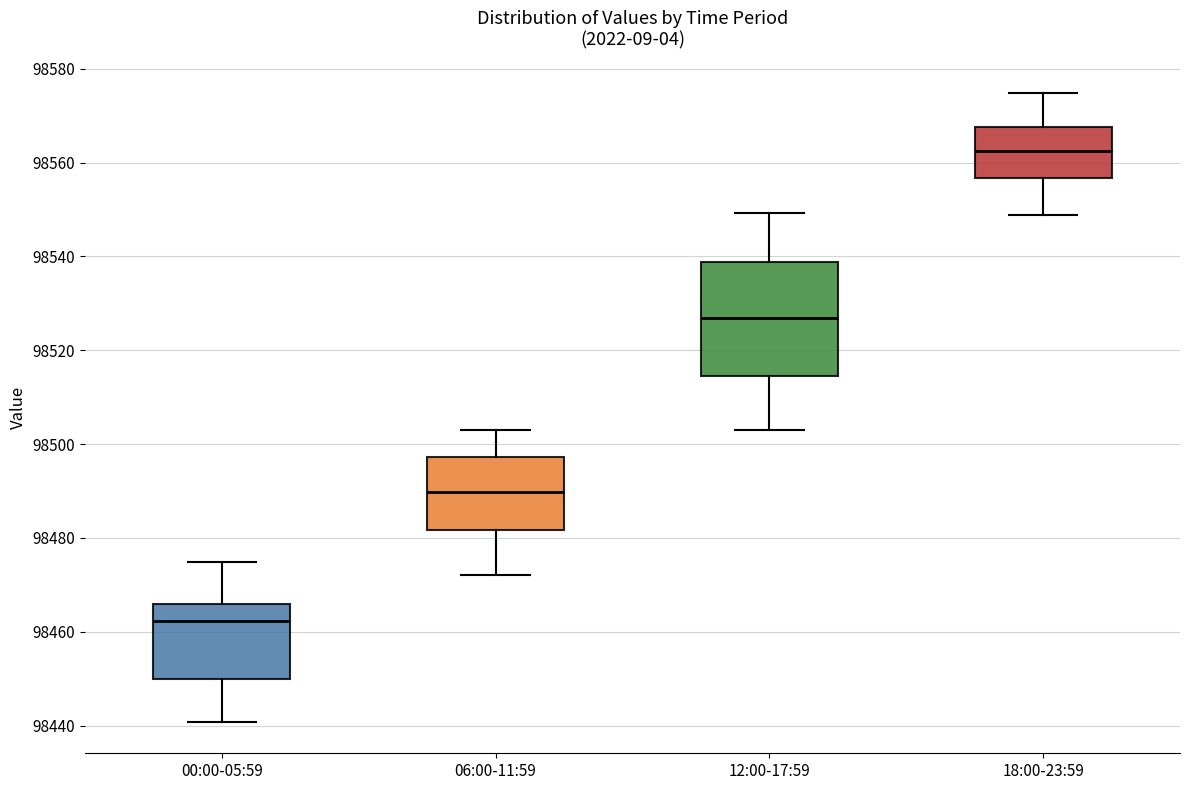

Reading left to right, read every box against the y-axis: the position of its median line, the range the box covers, and the ends of its whiskers. The values are not printed on the chart, so give them approximately, as read against the axis.

00:00-05:59: median 98462, box 98450 to 98466, whiskers 98440 to 98474
06:00-11:59: median 98490, box 98482 to 98498, whiskers 98472 to 98502
12:00-17:59: median 98526, box 98514 to 98538, whiskers 98502 to 98550
18:00-23:59: median 98562, box 98556 to 98568, whiskers 98548 to 98574